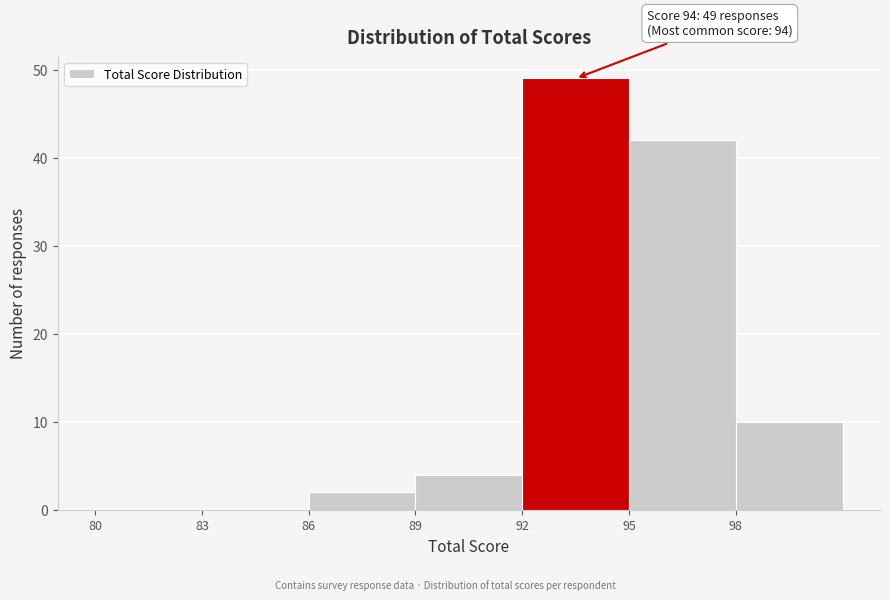

Which range on the x-axis has the tallest bar?

92 to 95